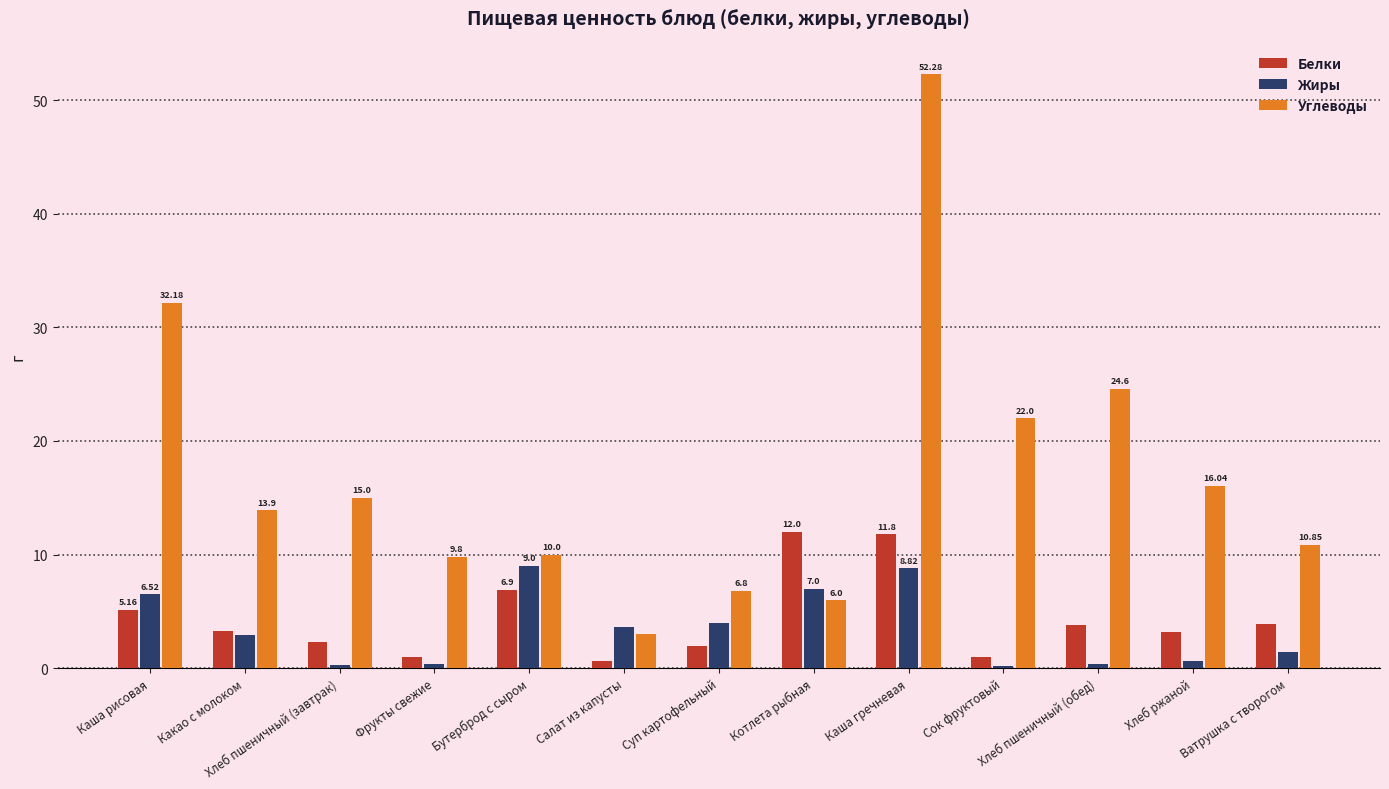

What is the spread (max minus min) of values at Салат из капусты?

3.0